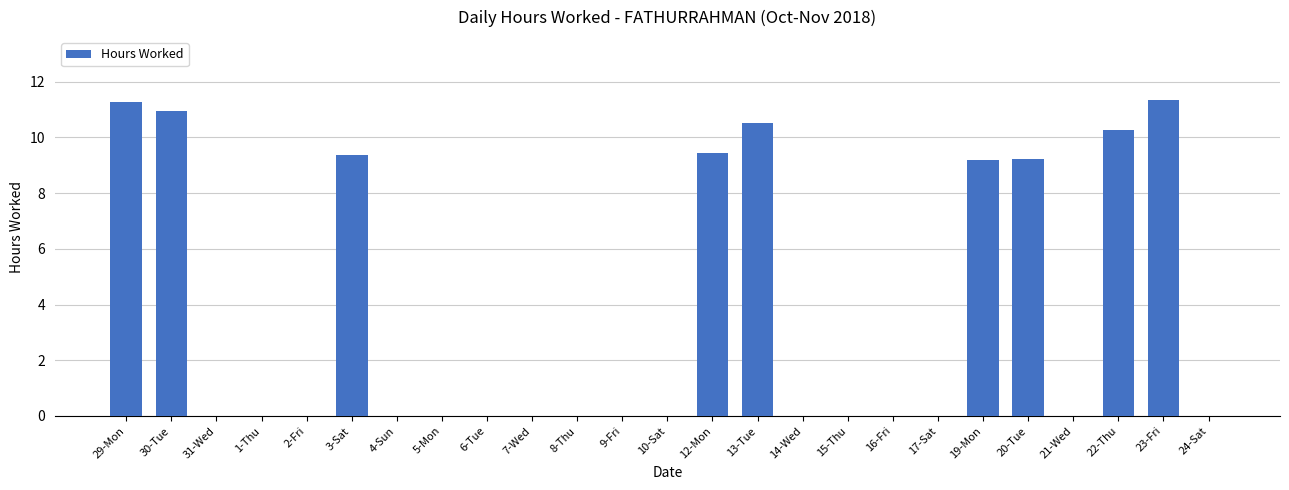

Is it true that the value at 10-Sat is 0.0?

True